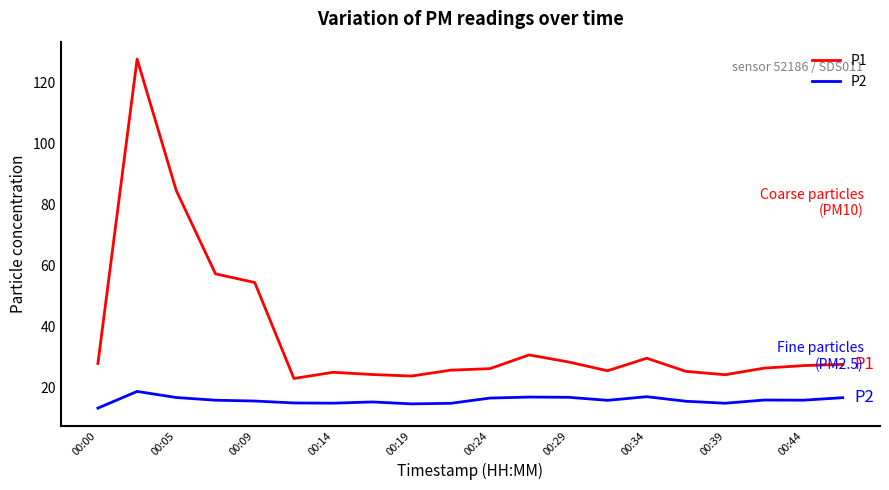

What is the highest value of the P1 series?

127.8